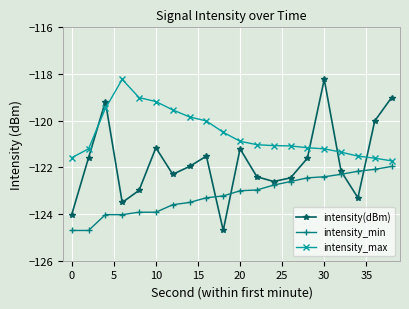

True or false: intensity_min and intensity_max cross at least once.

False